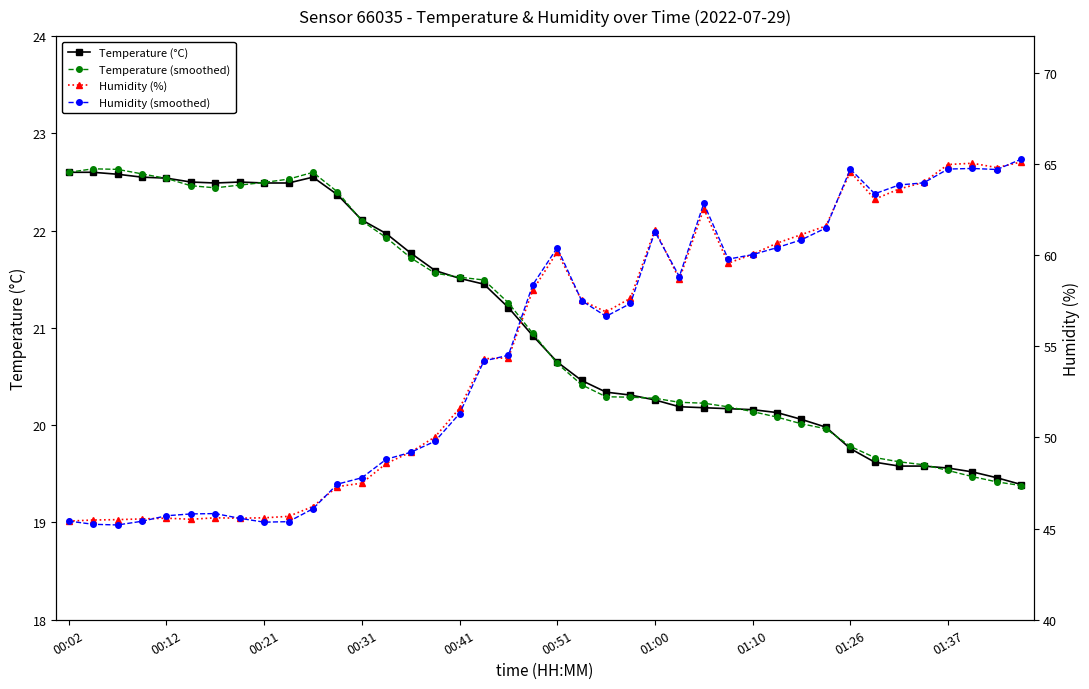

Rank the series at 11 from lowest to highest value.

Temperature (°C), Temperature (smoothed), Humidity (%), Humidity (smoothed)